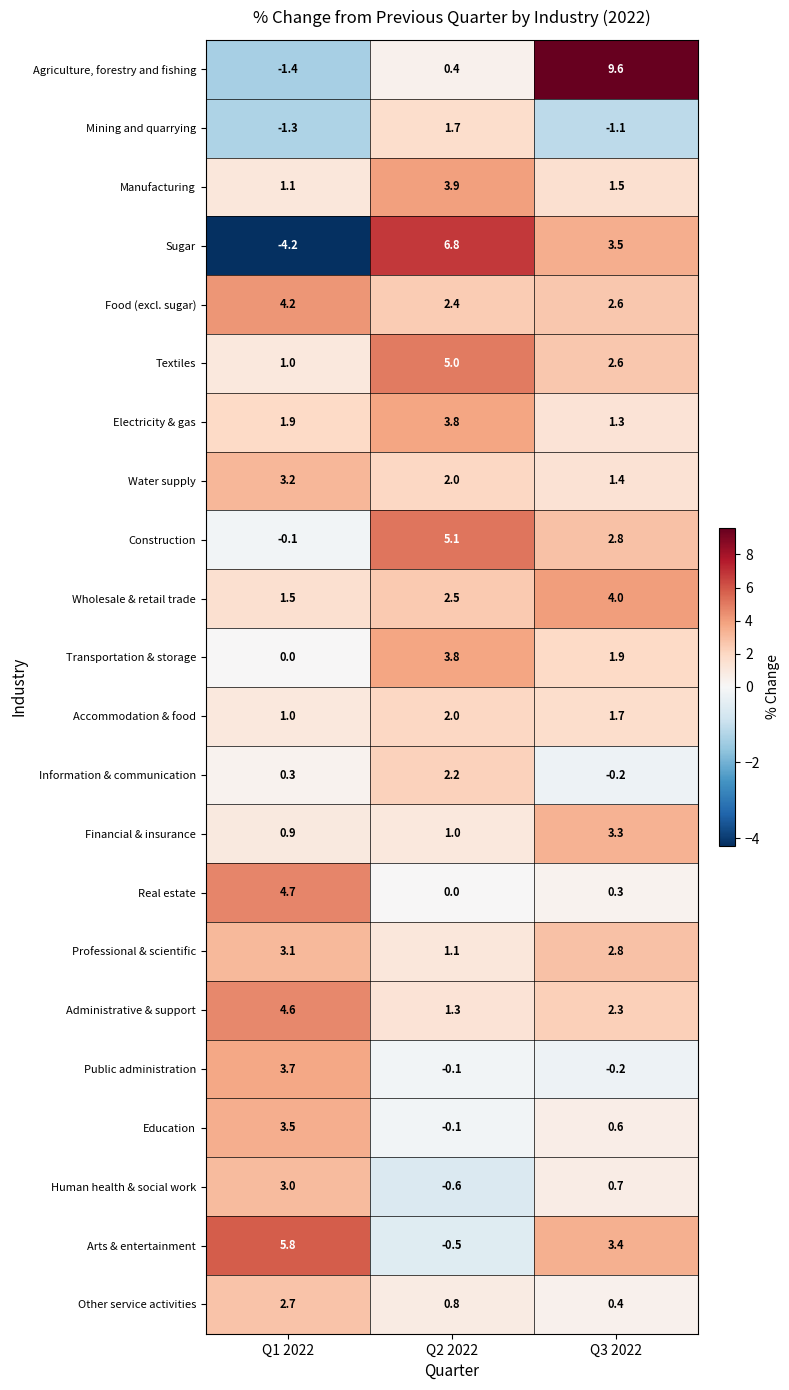

Count the number of categories in the chart.

3